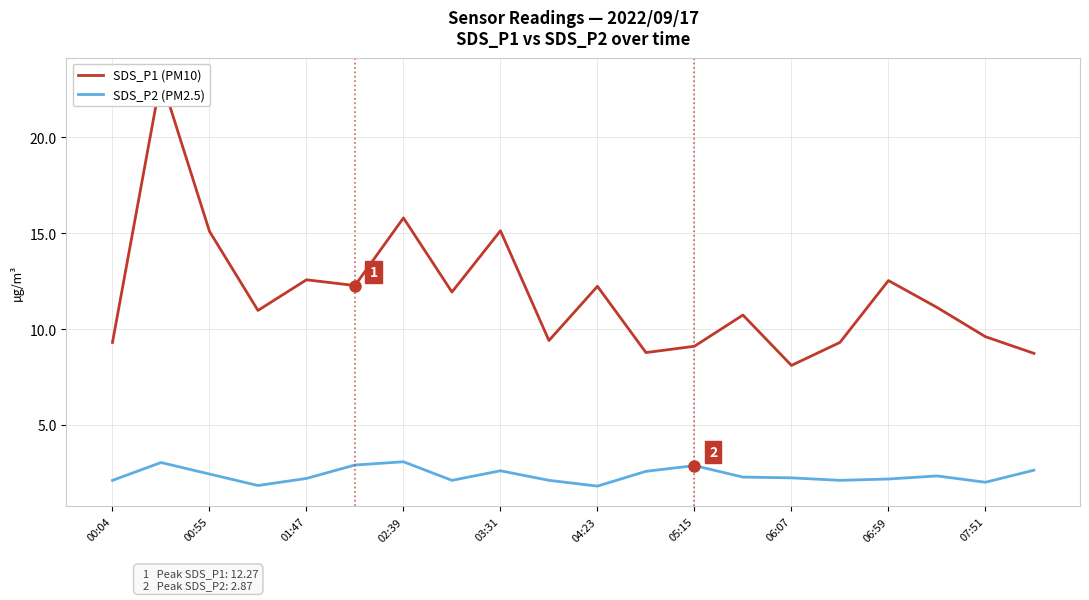

At how many categories does at least one series exceed 16?

1